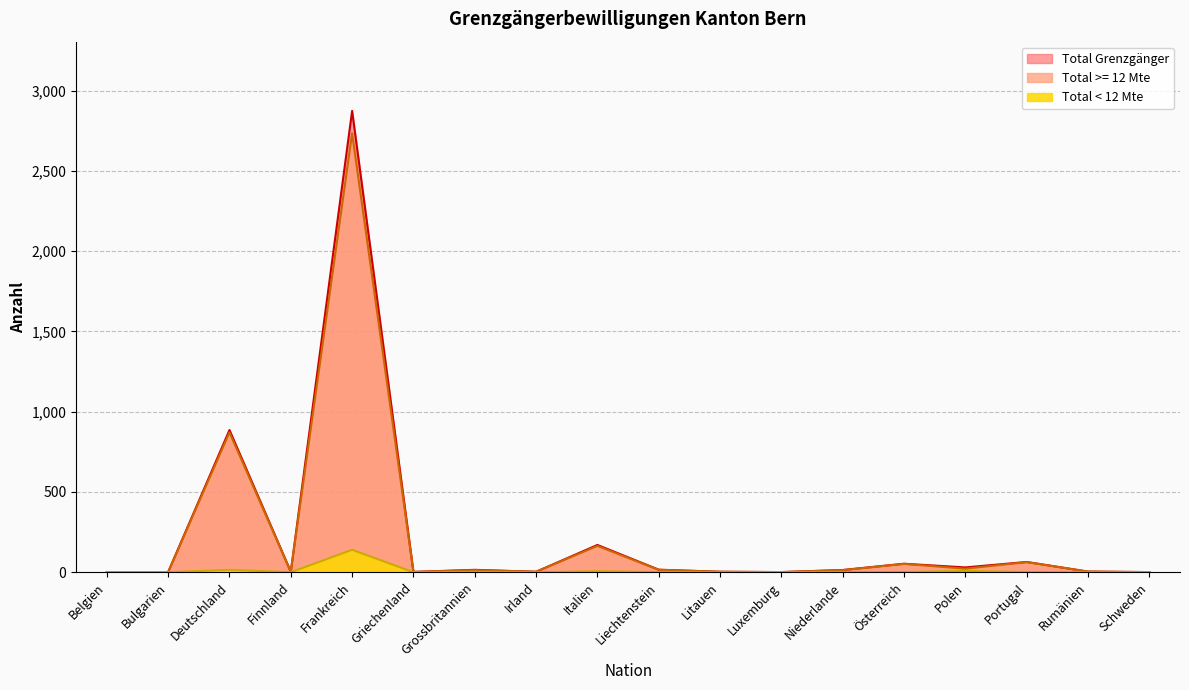

What is the label of the 2nd point from the right?

Rumänien